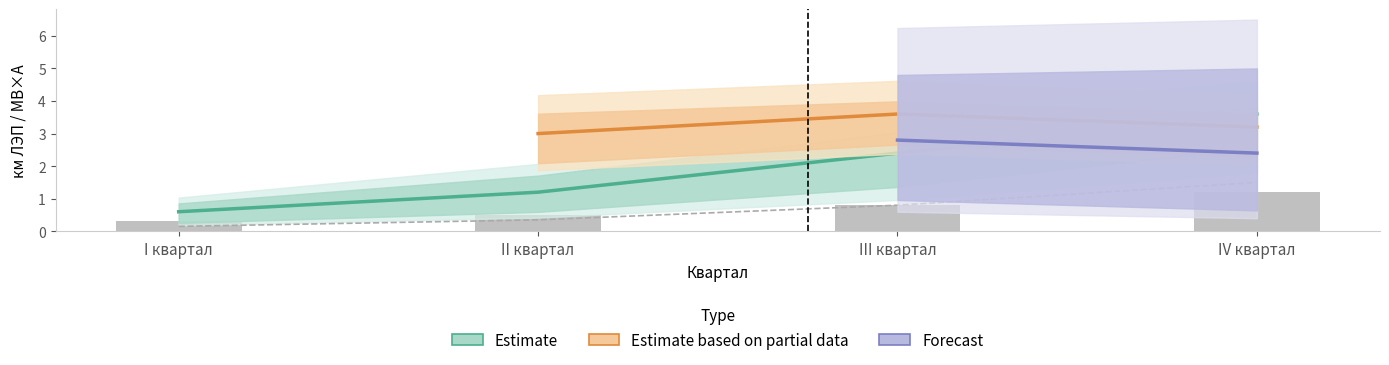

What is the label of the 4th bar from the right?

I квартал